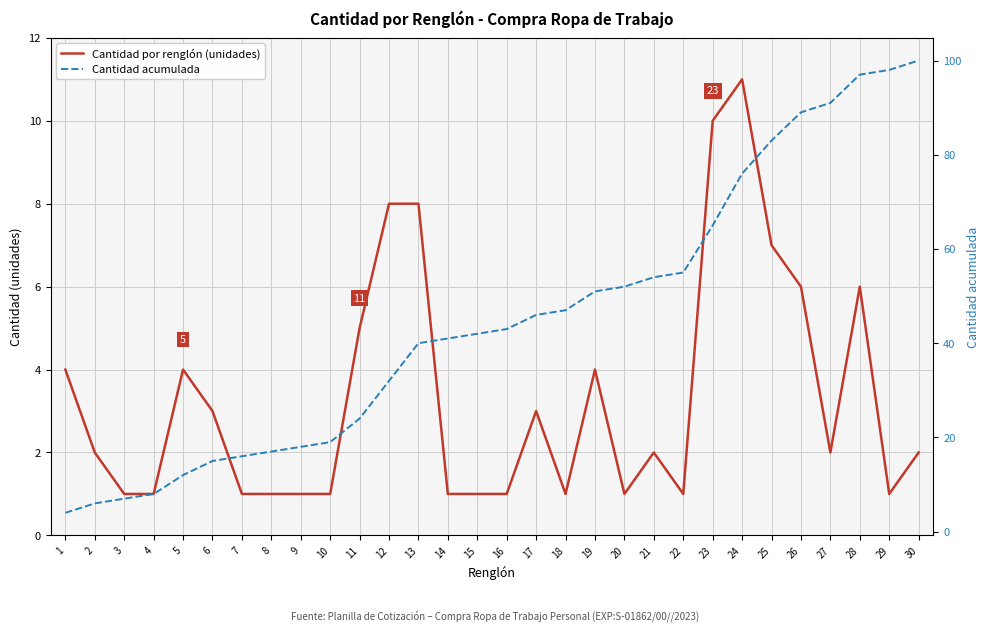

True or false: Cantidad por renglón (unidades) and Cantidad acumulada intersect in this chart.

False